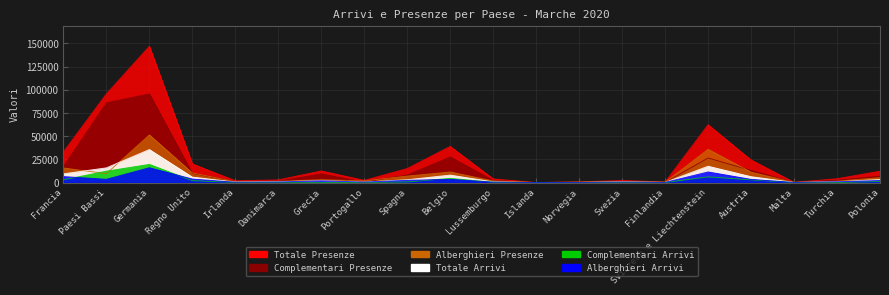

Where does the Totale Presenze series first go above 12283?

Francia